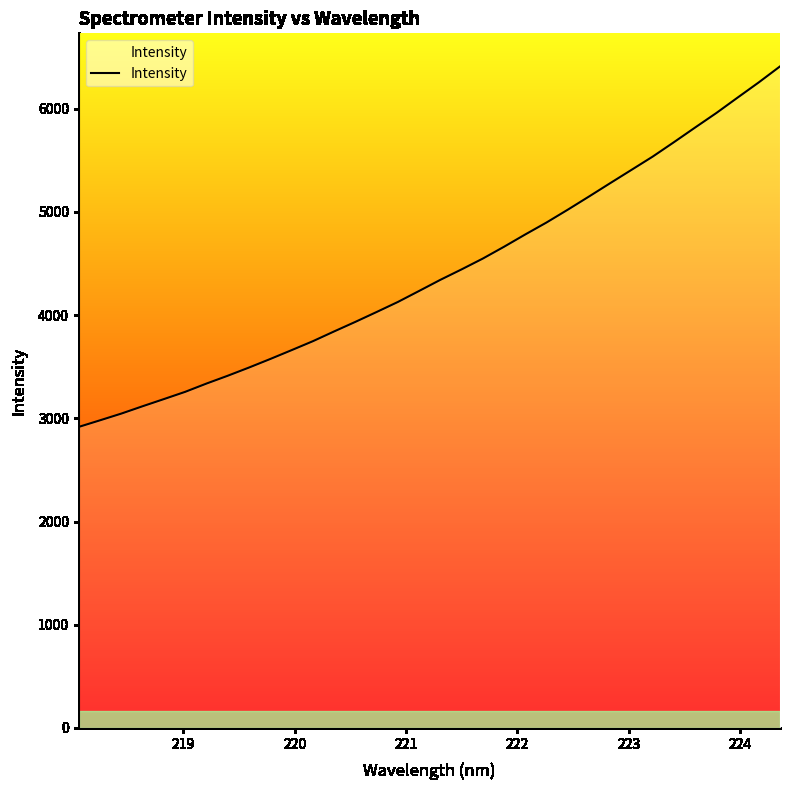

Count the number of categories in the chart.

34